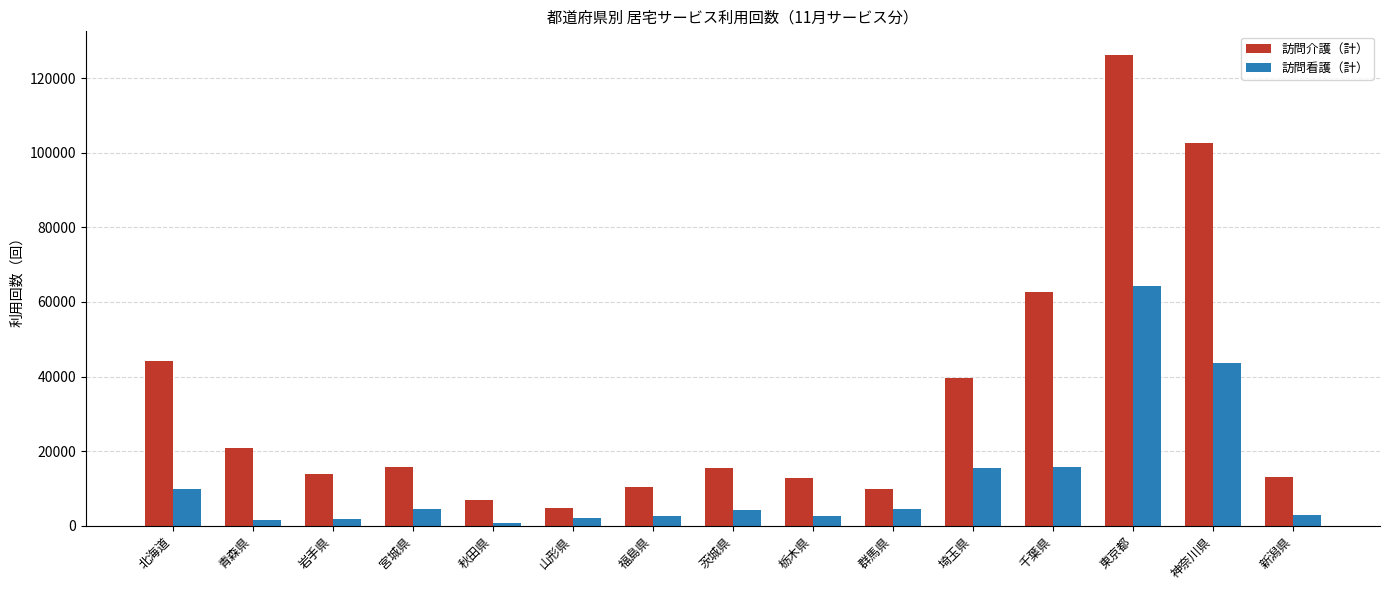

What is the total value across all series at 千葉県?

78245